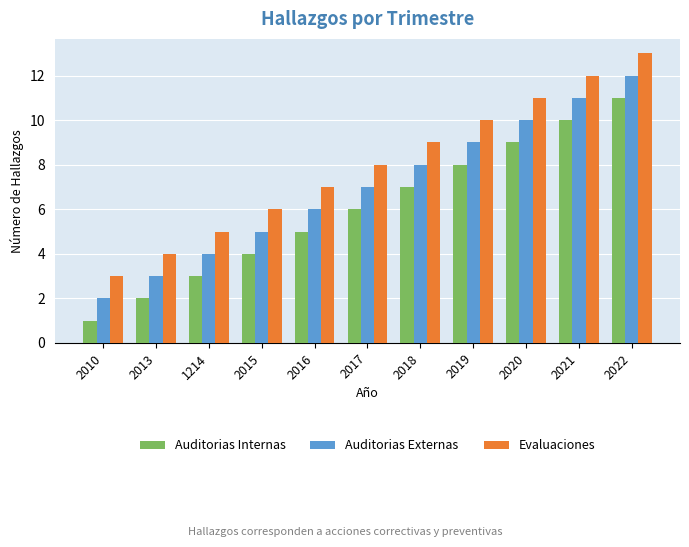

Rank the series by their maximum value, from lowest to highest.

Auditorias Internas, Auditorias Externas, Evaluaciones